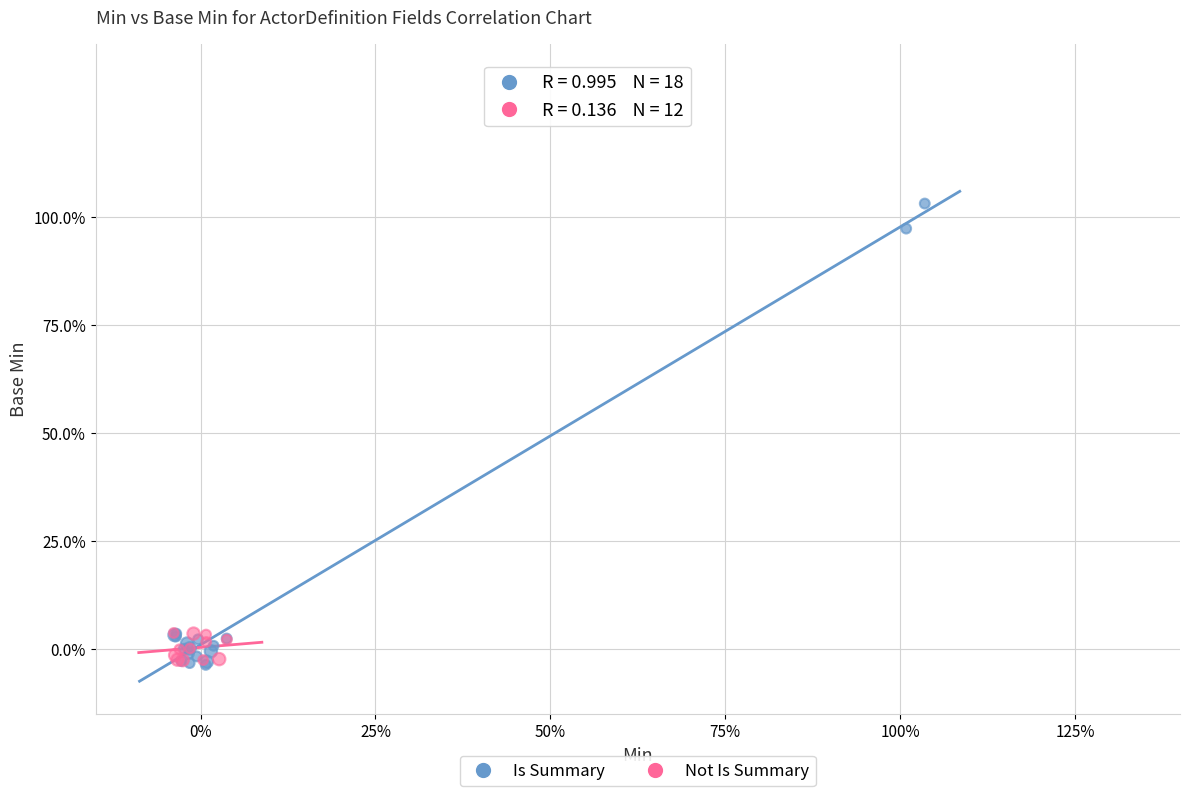

What are all the series names shown in the legend?

Is Summary, Not Is Summary